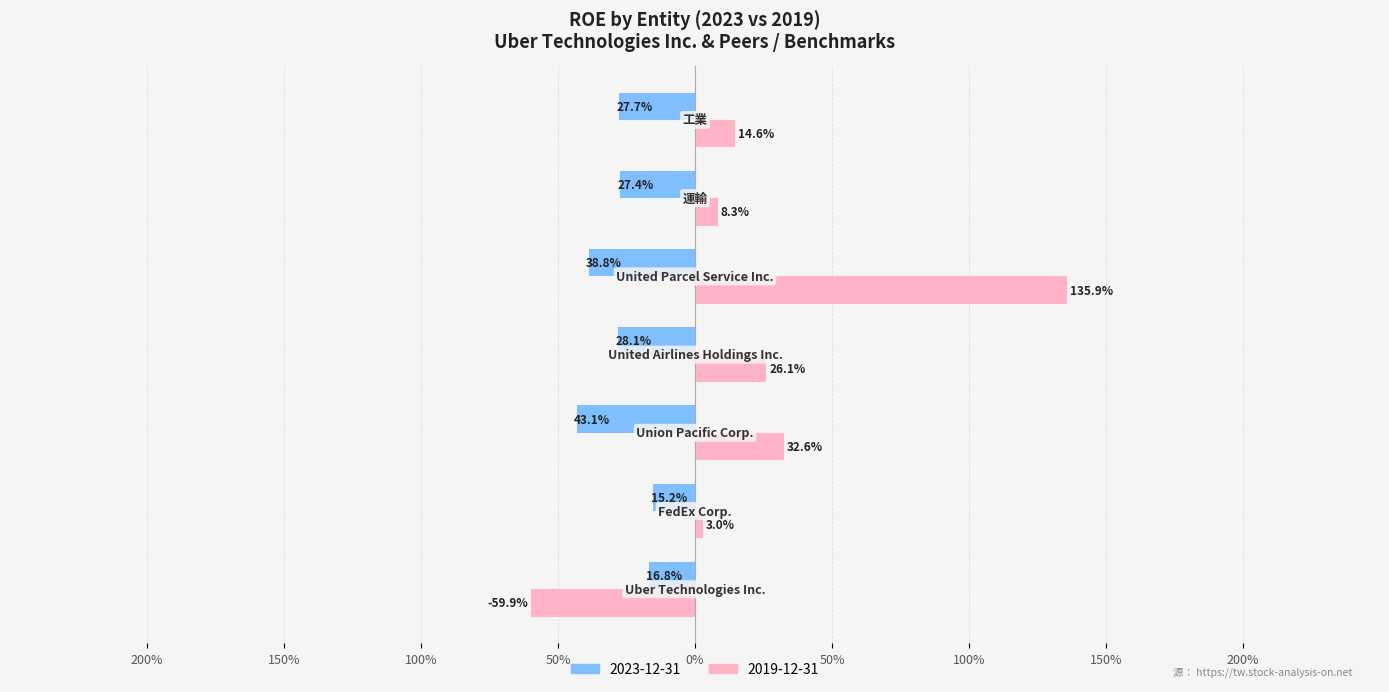

What are all the series names shown in the legend?

2023-12-31, 2019-12-31